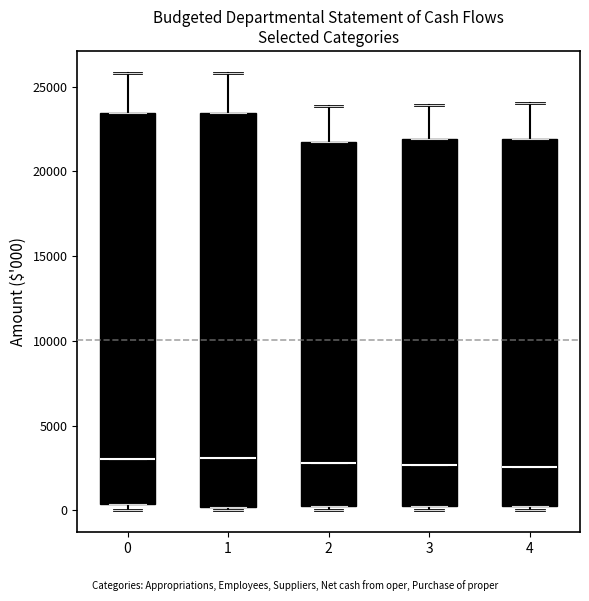

Reading left to right, read every box against the y-axis: the position of its median line, the range the box covers, and the ends of its whiskers. The values are not printed on the chart, so give them approximately, as read against the axis.

0: median 3000, box 500 to 23500, whiskers 0 to 26000
1: median 3000, box 0 to 23500, whiskers 0 (just below the box's lower edge) to 26000
2: median 3000, box 500 to 21500, whiskers 0 to 24000
3: median 2500, box 500 to 22000, whiskers 0 to 24000
4: median 2500, box 500 to 22000, whiskers 0 to 24000